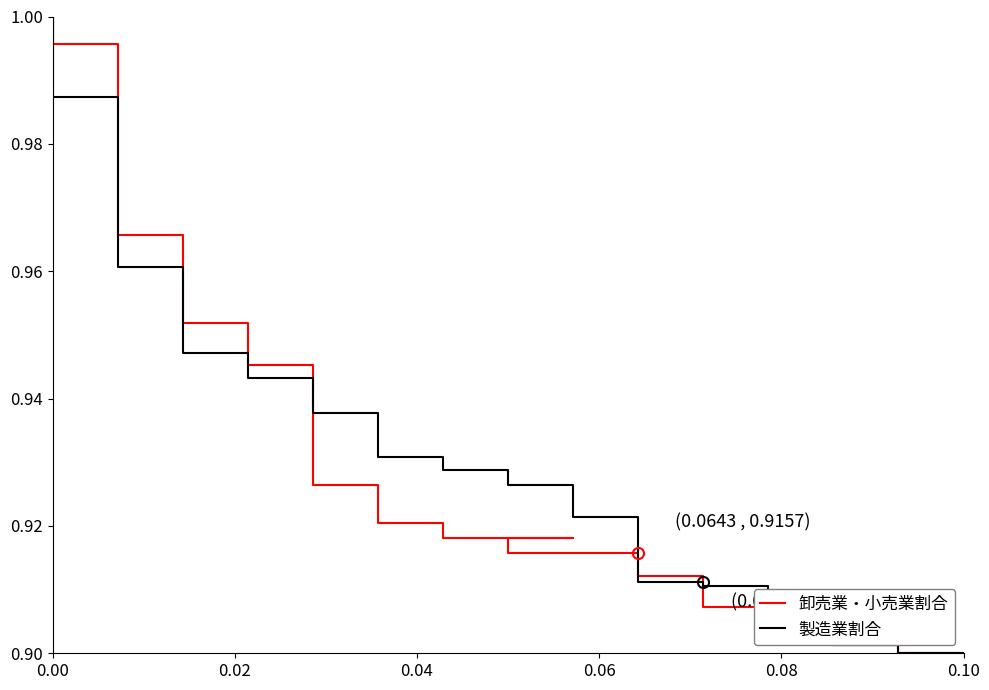

Is this an area chart (filled region under the line)?

No